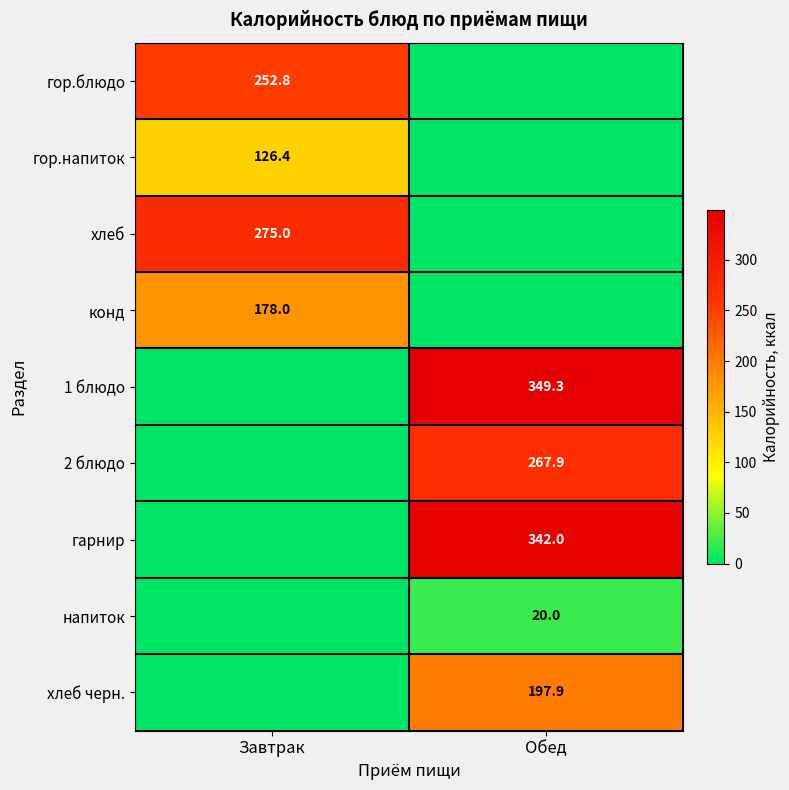

True or false: гор.блюдо has a value of 252.8 at Завтрак.

True